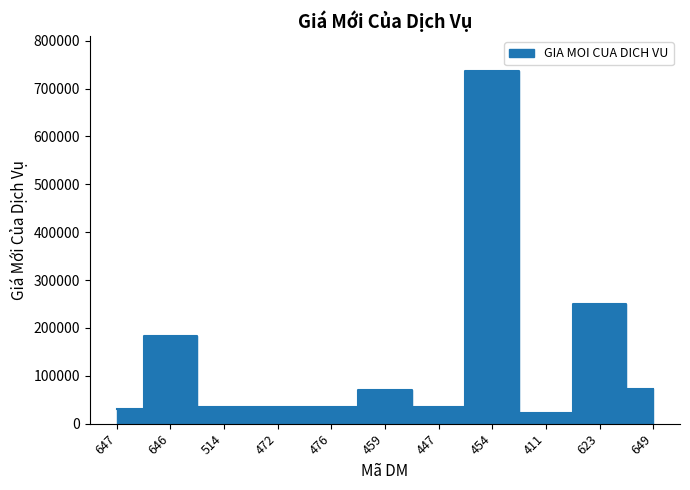

What is the average value?

136909